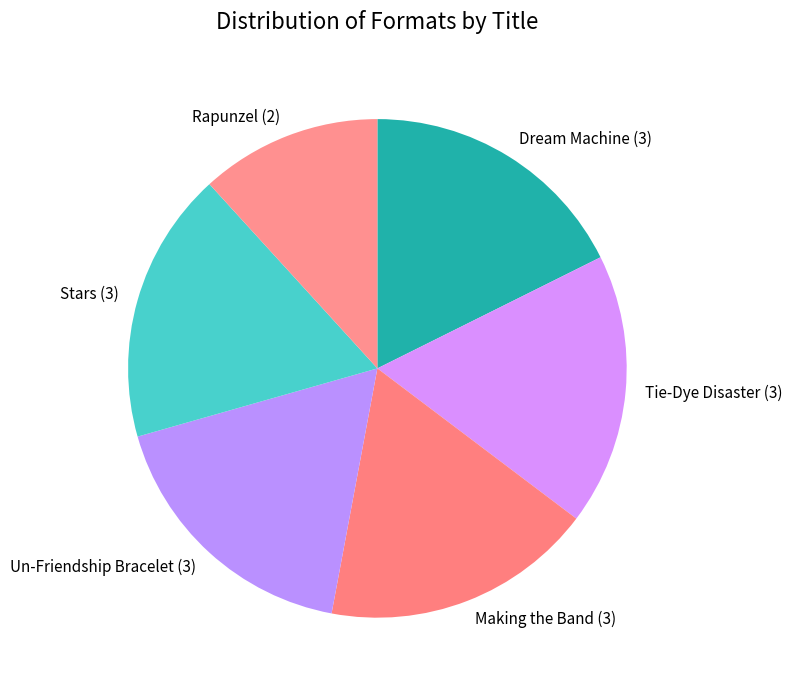

The Dream Machine slice represents 27% of the pie. True or false?

False